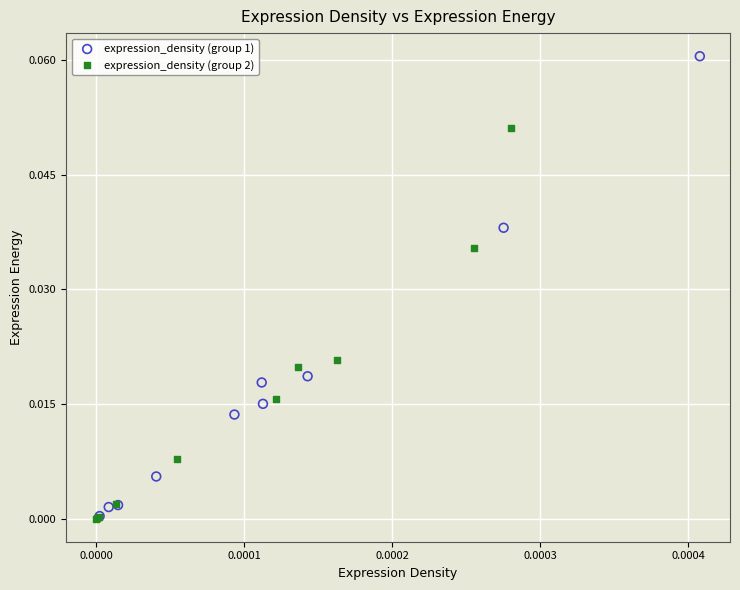

Which series reaches the maximum Y coordinate?

expression_density (group 1)